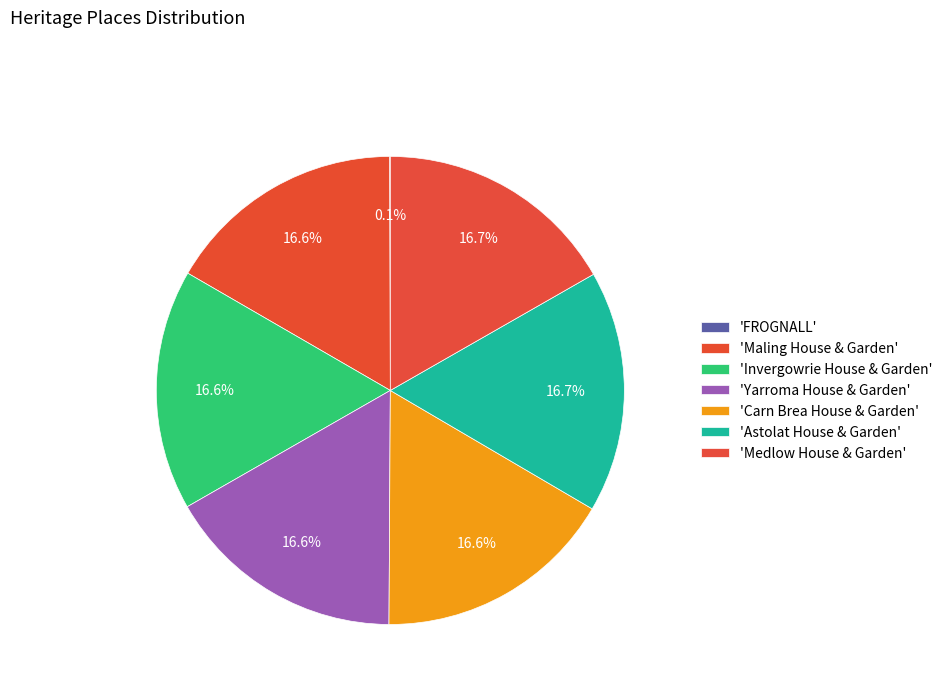

Does any single category account for the majority?

No